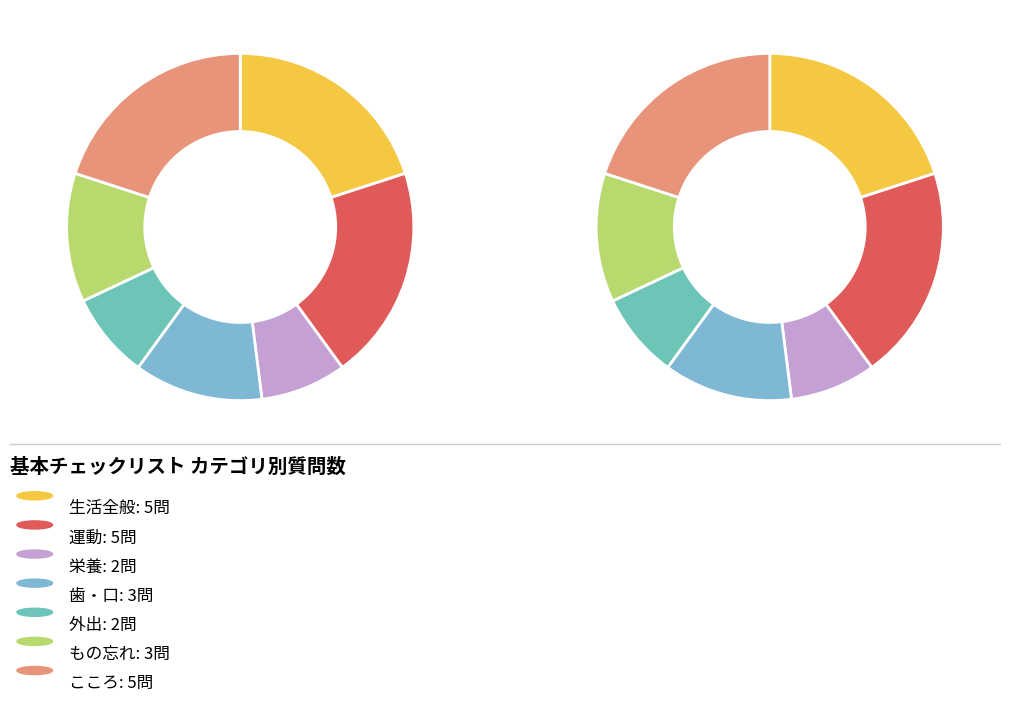

Count the number of slices in the pie.

7